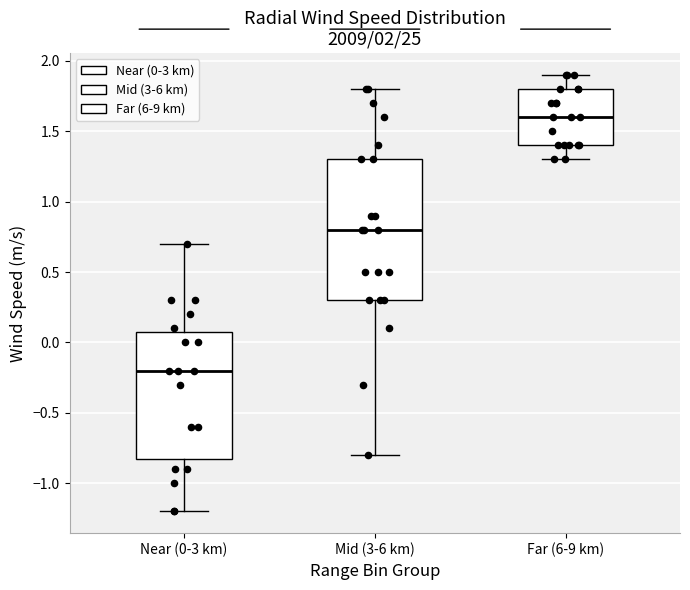

Reading left to right, transcribe this box plot: for each box, give where its median line is, the range the box spans, and where its two whiskers end, as read against the y-axis. The values are not printed on the chart, so give them approximately, as read against the axis.

Near (0-3 km): median -0.2, box -0.8 to 0.1, whiskers -1.2 to 0.7
Mid (3-6 km): median 0.8, box 0.3 to 1.3, whiskers -0.8 to 1.8
Far (6-9 km): median 1.6, box 1.4 to 1.8, whiskers 1.3 to 1.9